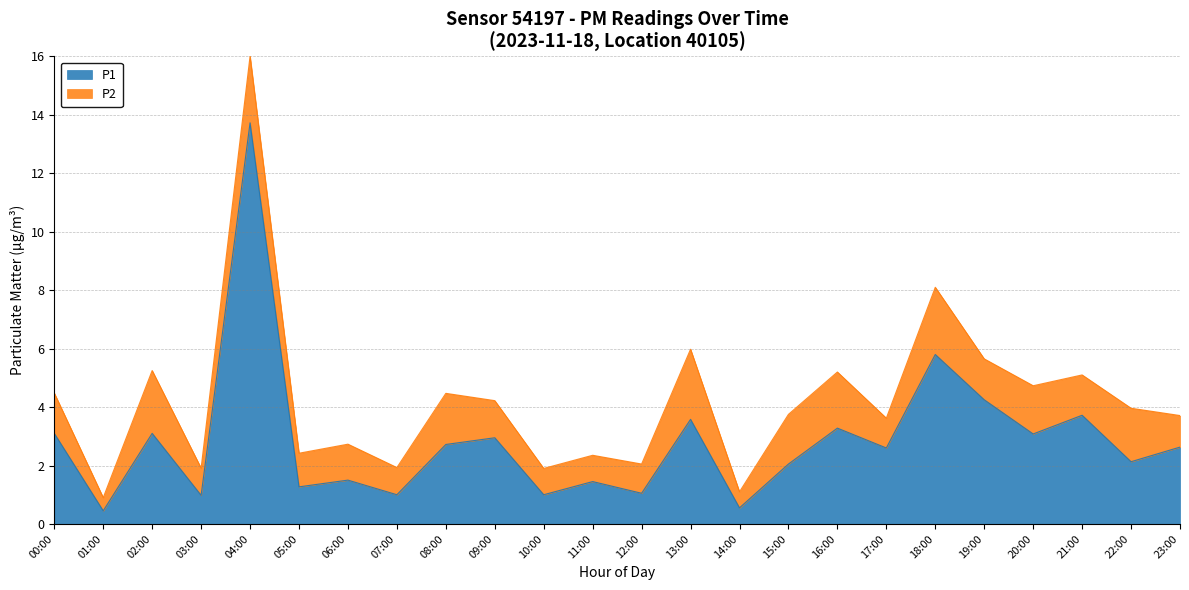

What is the greatest value displayed?

13.7